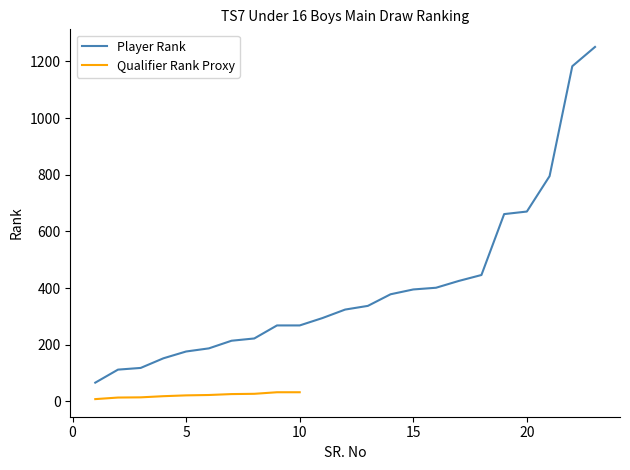

What is the average value?

406